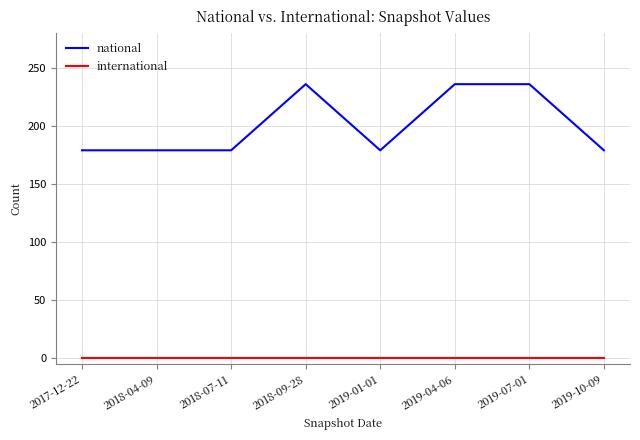

What is the lowest value of the national series?

179